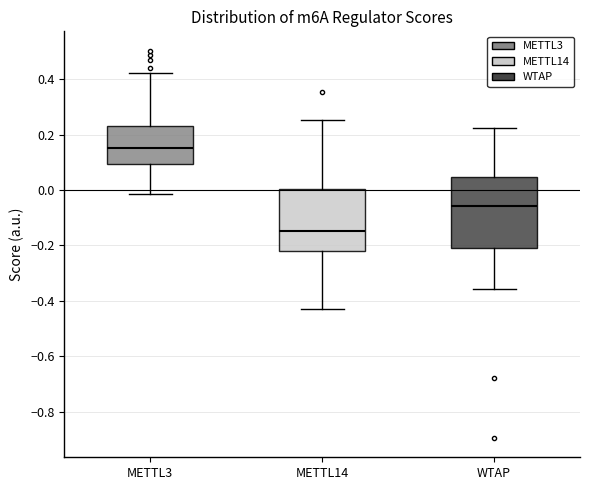

Reading left to right, transcribe this box plot: for each box, give where its median line is, the range the box spans, and where its two whiskers end, as read against the y-axis. The values are not printed on the chart, so give them approximately, as read against the axis.

METTL3: median 0.16, box 0.10 to 0.24, whiskers -0.02 to 0.42
METTL14: median -0.14, box -0.22 to 0.00, whiskers -0.42 to 0.26
WTAP: median -0.06, box -0.22 to 0.04, whiskers -0.36 to 0.22